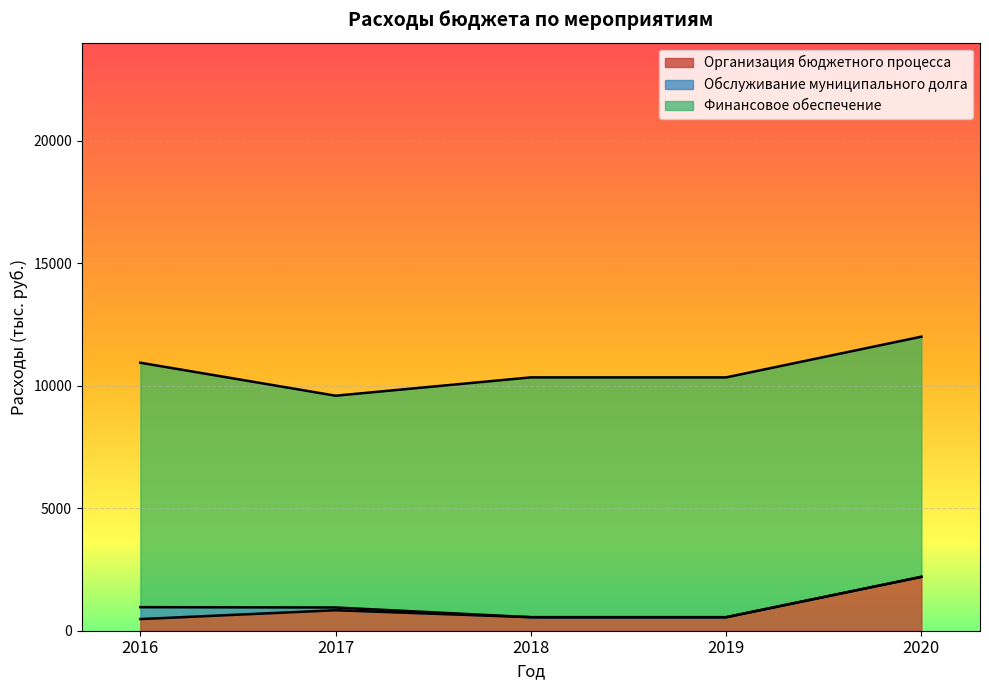

Where is Обслуживание муниципального долга nearest to the value 242?

2017